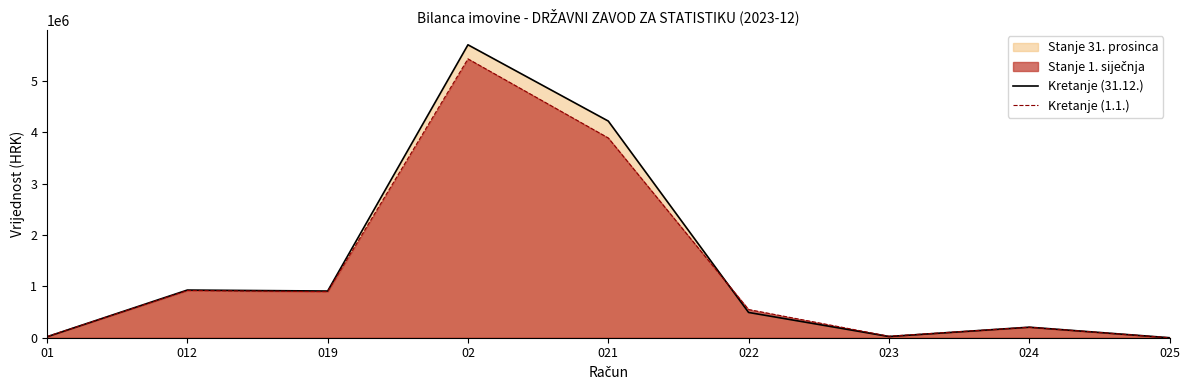

How many lines are shown in the chart?

2